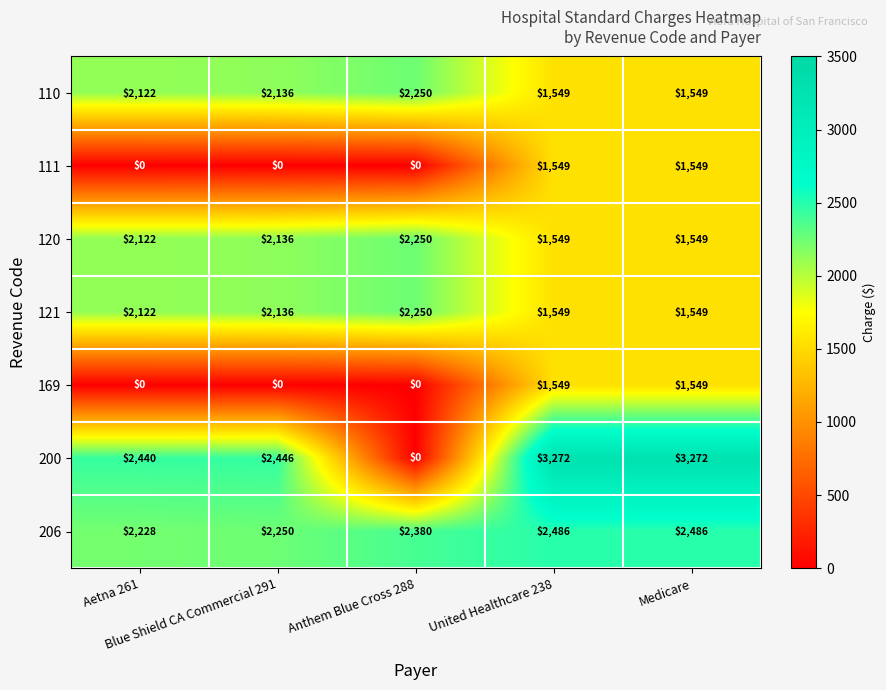

What is the difference between the second highest and minimum values in the 121 series?

587